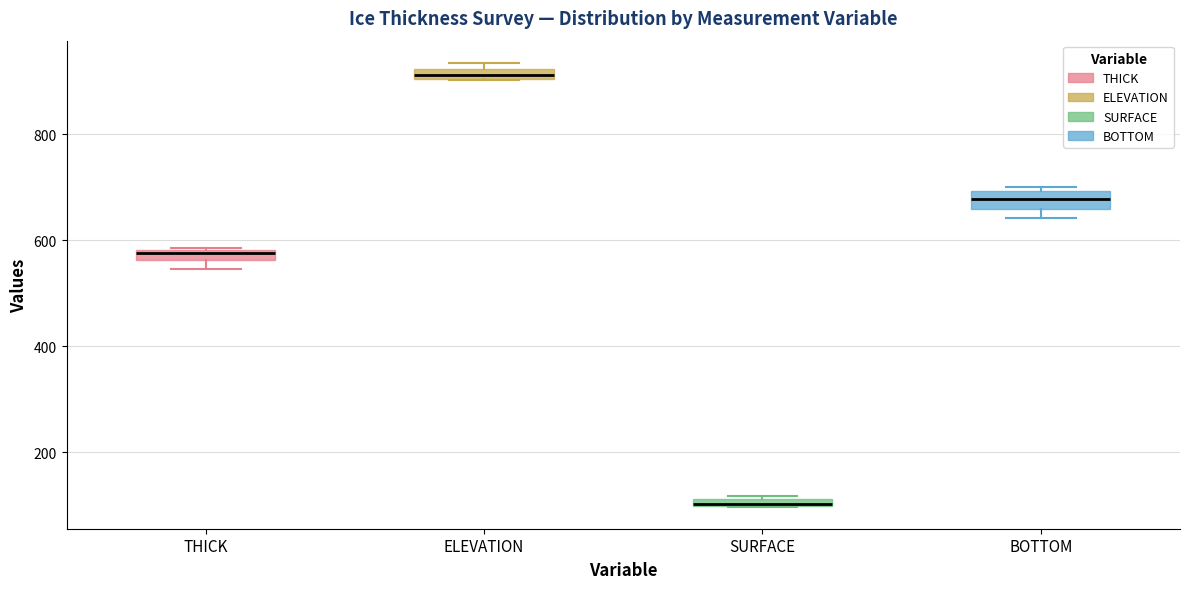

Where is the lower edge of the box for ELEVATION on the y-axis? The values are not printed on the chart, so give them approximately, as read against the axis.

900